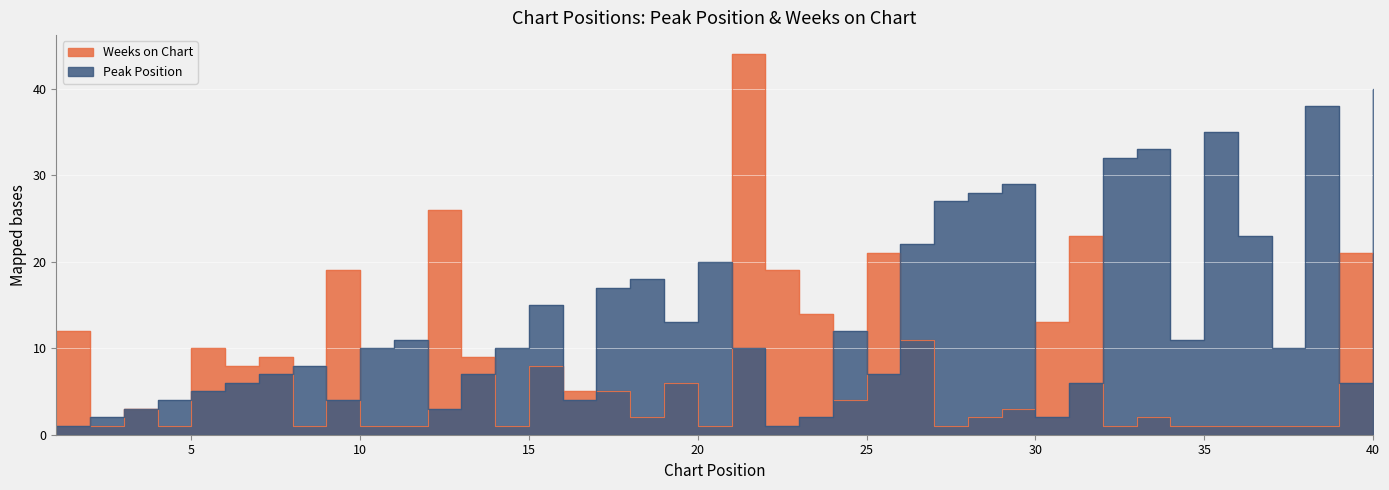

Rank the categories by Weeks on Chart value from highest to lowest.

21, 12, 31, 25, 39, 9, 22, 23, 30, 1, 26, 5, 7, 13, 6, 15, 19, 16, 17, 24, 3, 29, 40, 18, 28, 33, 2, 4, 8, 10, 11, 14, 20, 27, 32, 34, 35, 36, 37, 38